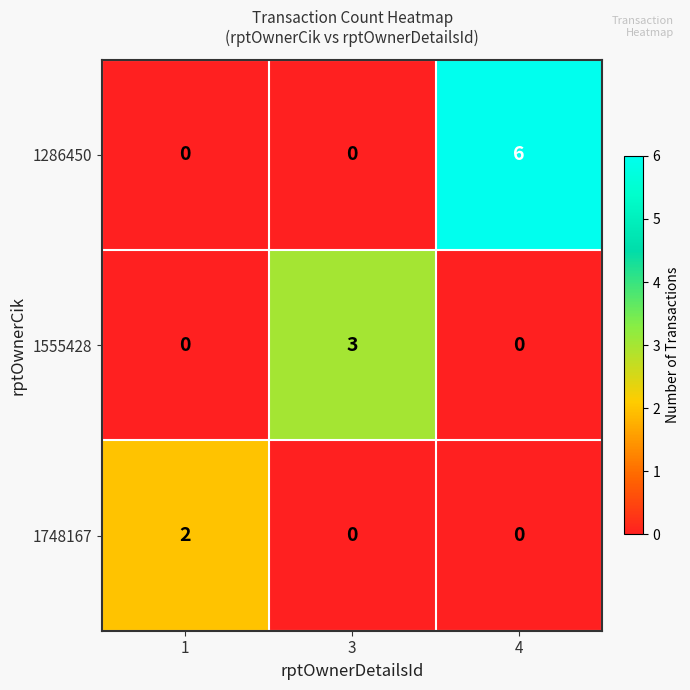

What is the approximate value of 1286450 at 4?

6